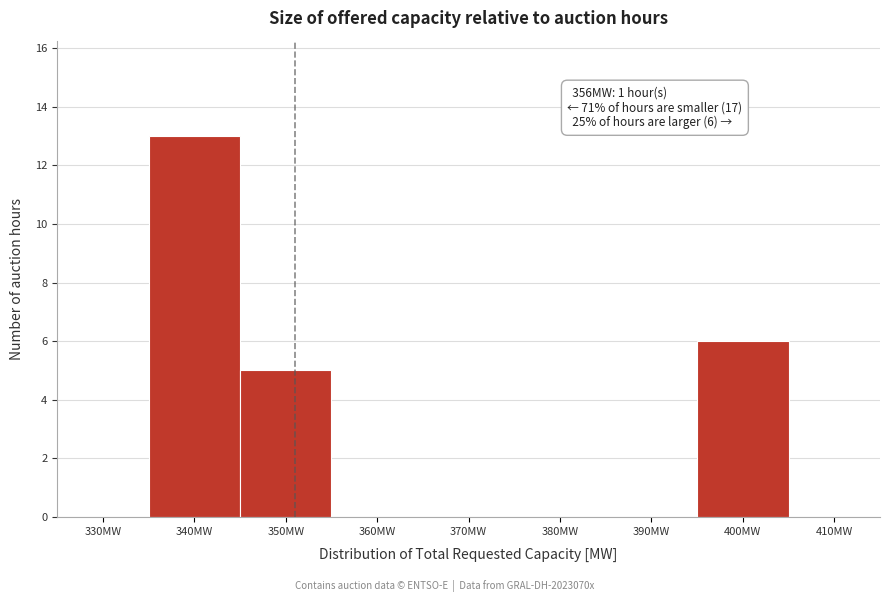

Reading left to right, transcribe all the data shown in this chart.

330MW=0	340MW=13	350MW=5	360MW=0	370MW=0	380MW=0	390MW=0	400MW=6	410MW=0